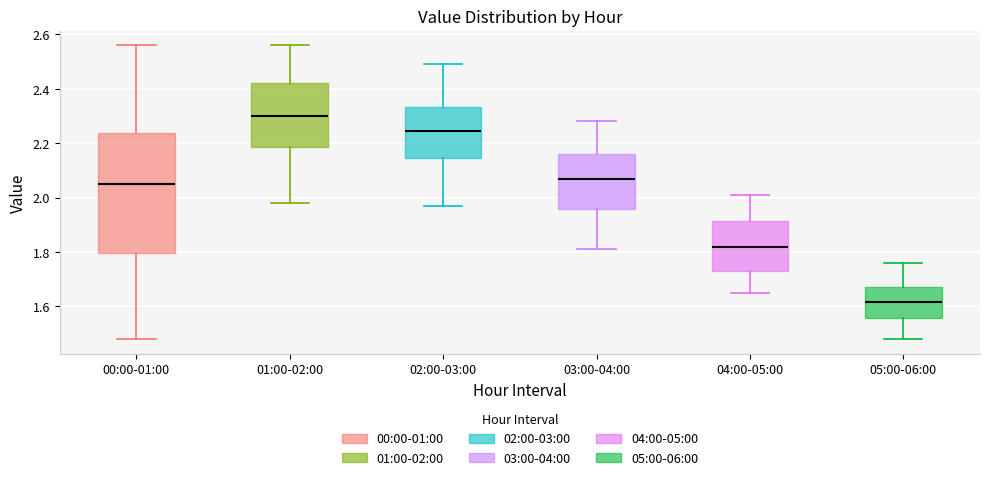

Which box is the tallest, from its lower edge to its upper edge?

00:00-01:00